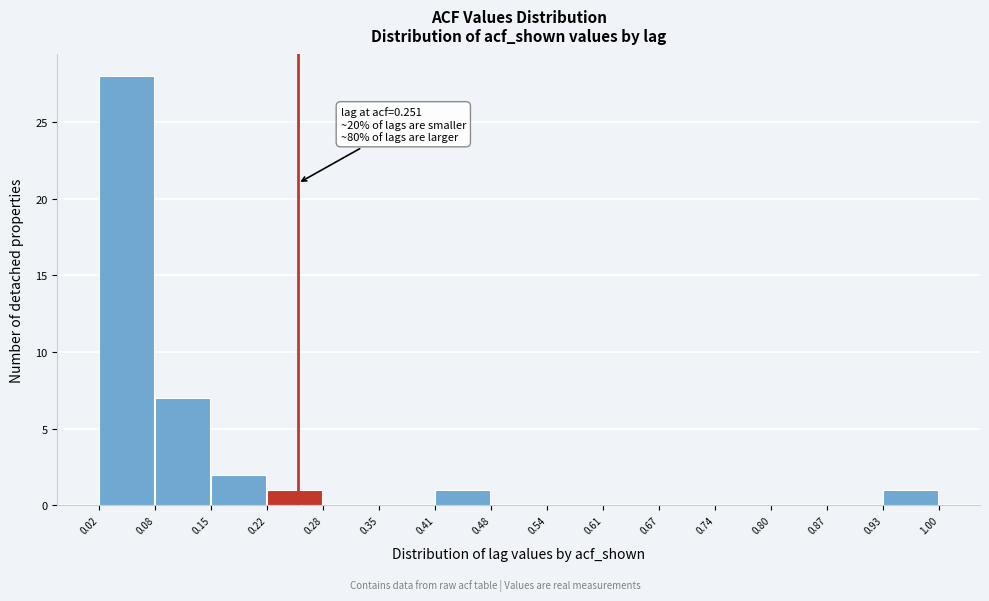

Which range on the x-axis has the tallest bar?

0.02 to 0.08